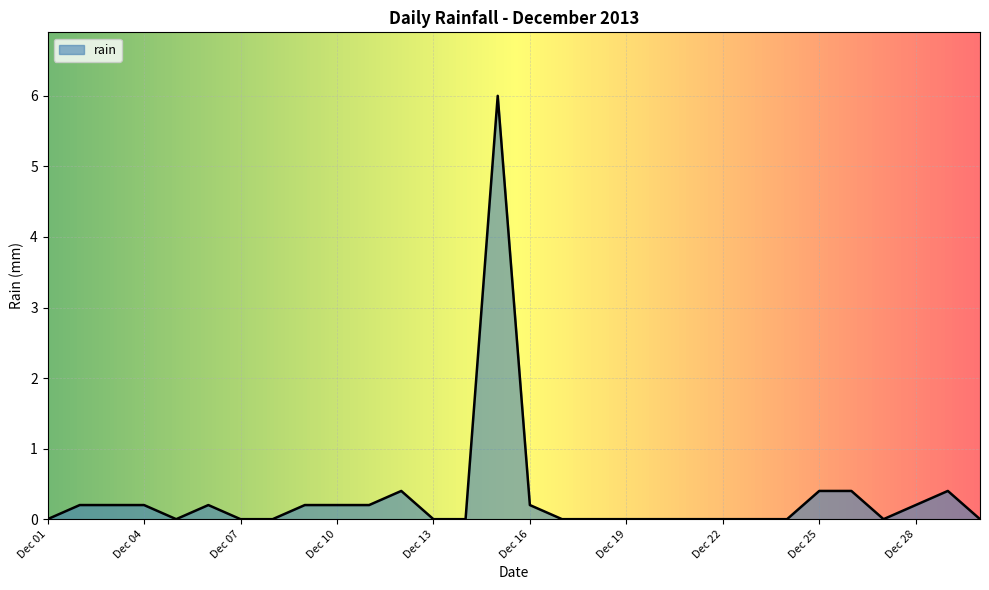

What is the maximum value shown in the chart?

6.0